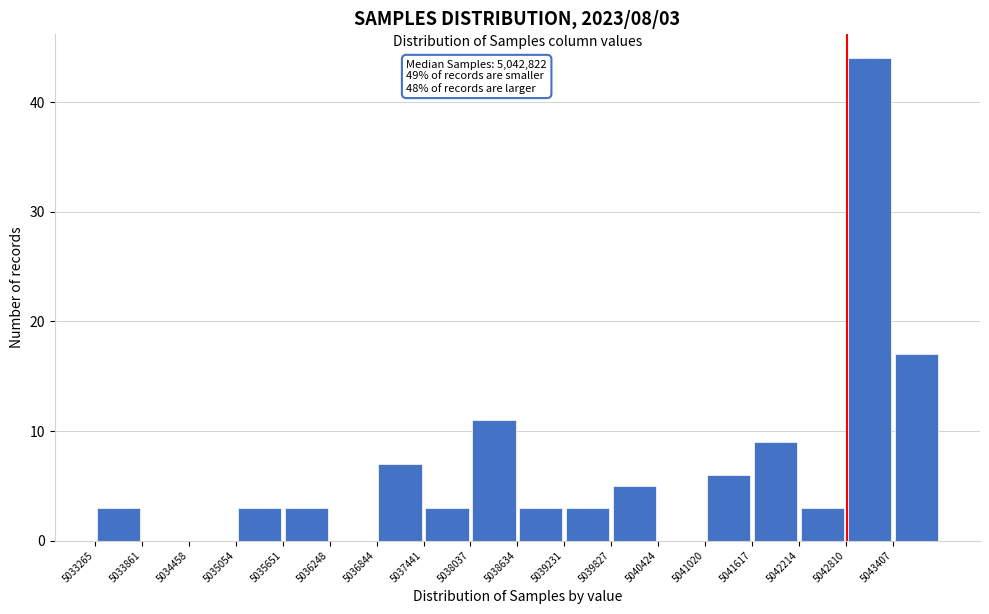

Which range on the x-axis has the tallest bar?

5042800 to 5043400